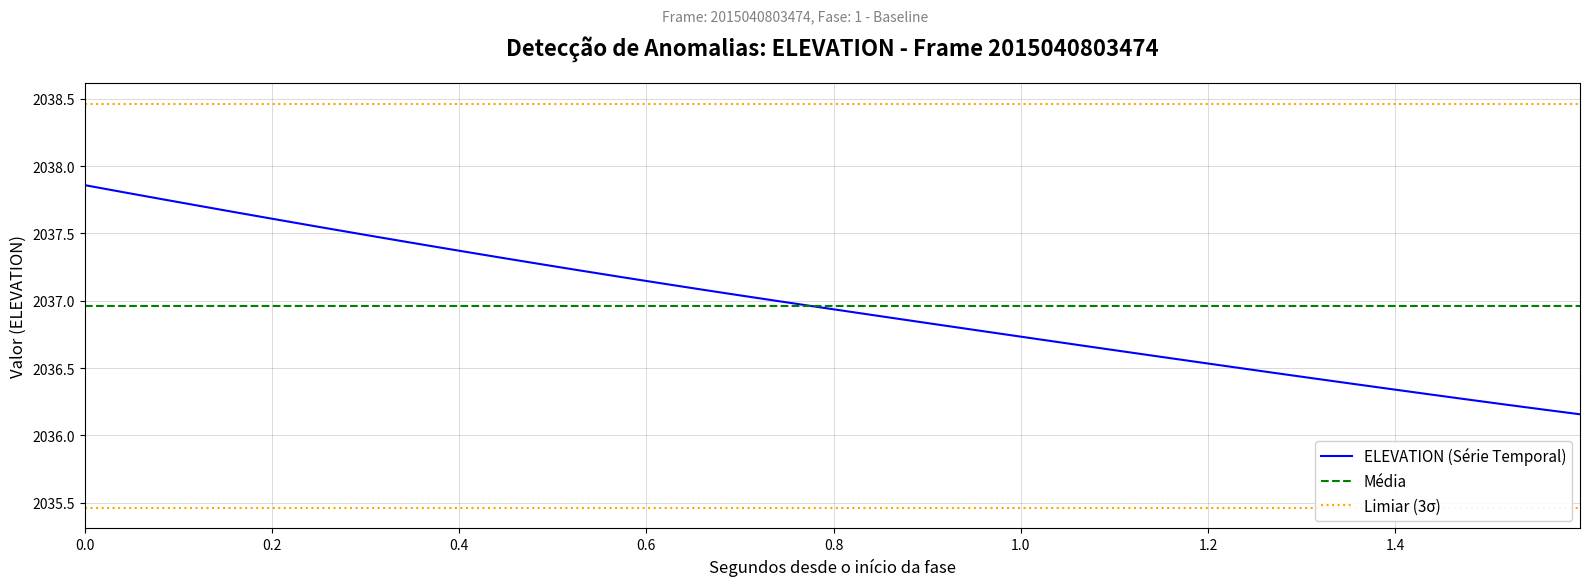

Does the chart have visible grid lines?

Yes